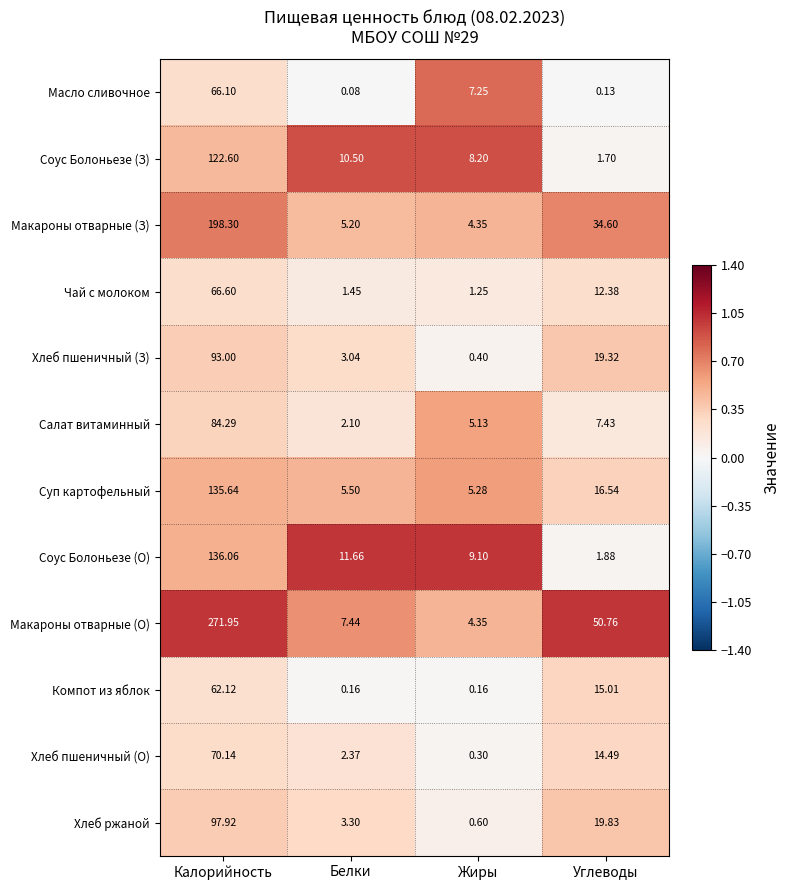

What is the spread (max minus min) of values at Жиры?

8.9